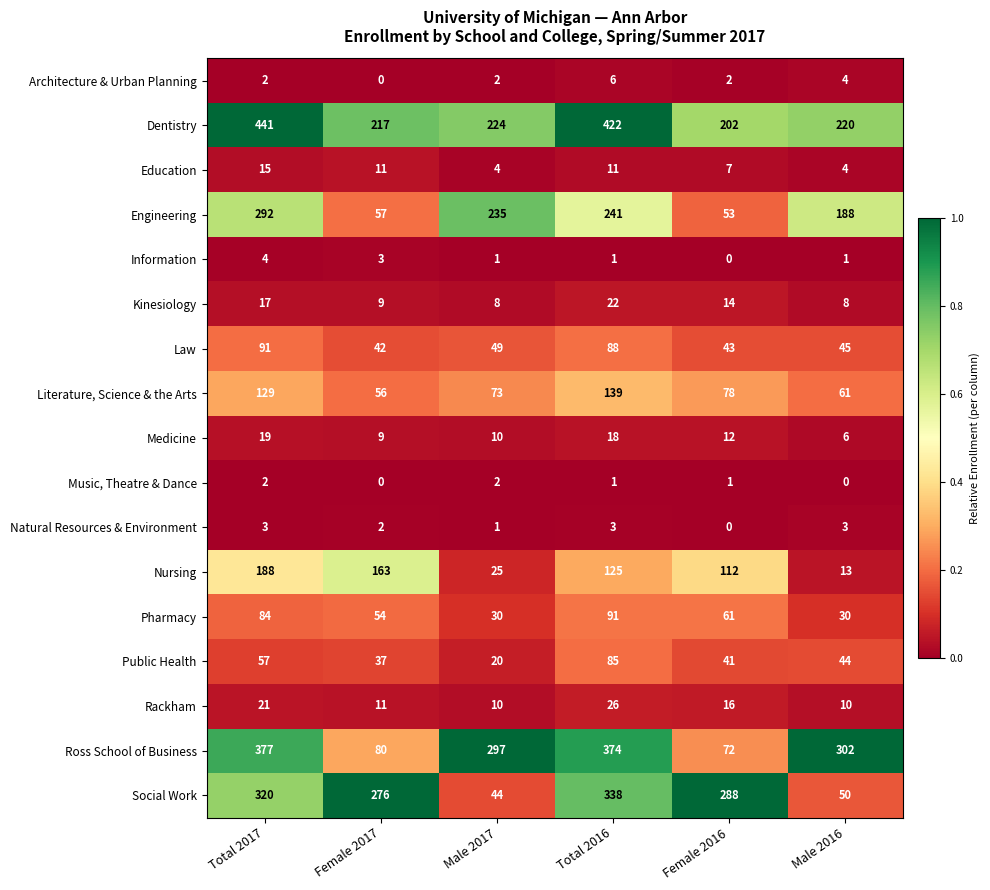

The Music, Theatre & Dance series shows 2 at Male 2017. True or false?

True